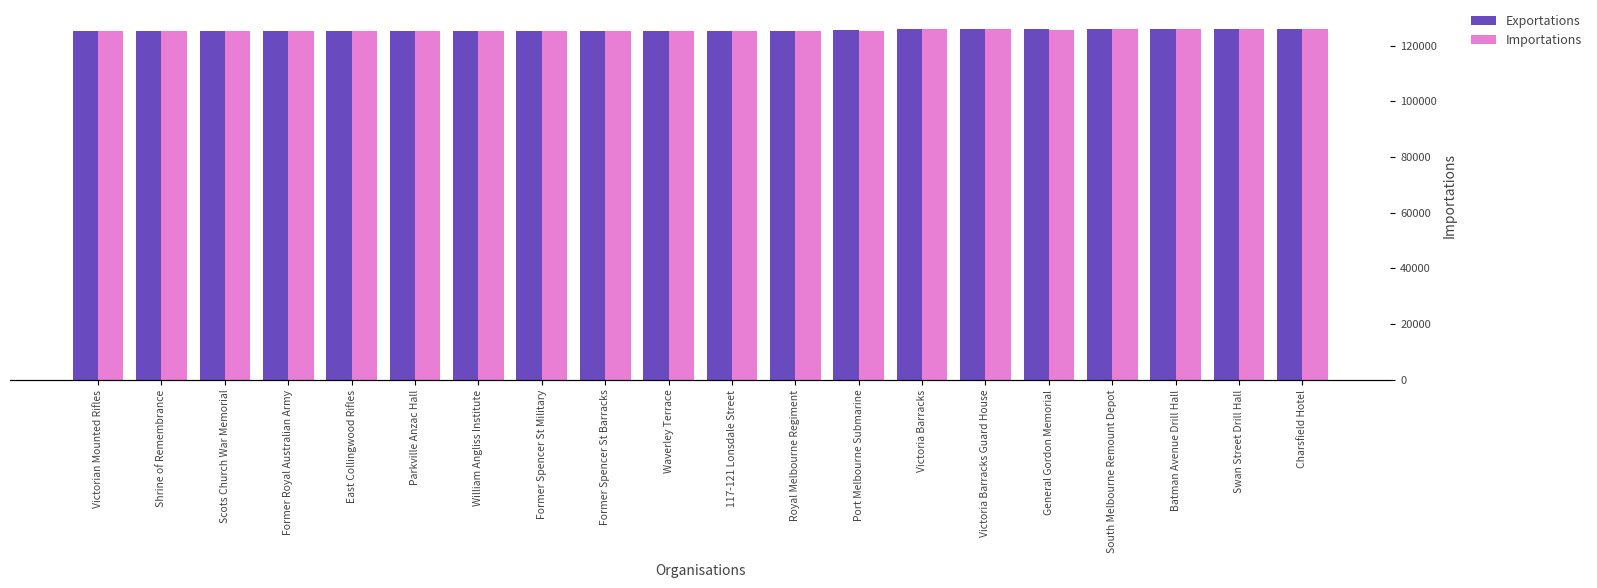

What are all the series names shown in the legend?

Exportations, Importations